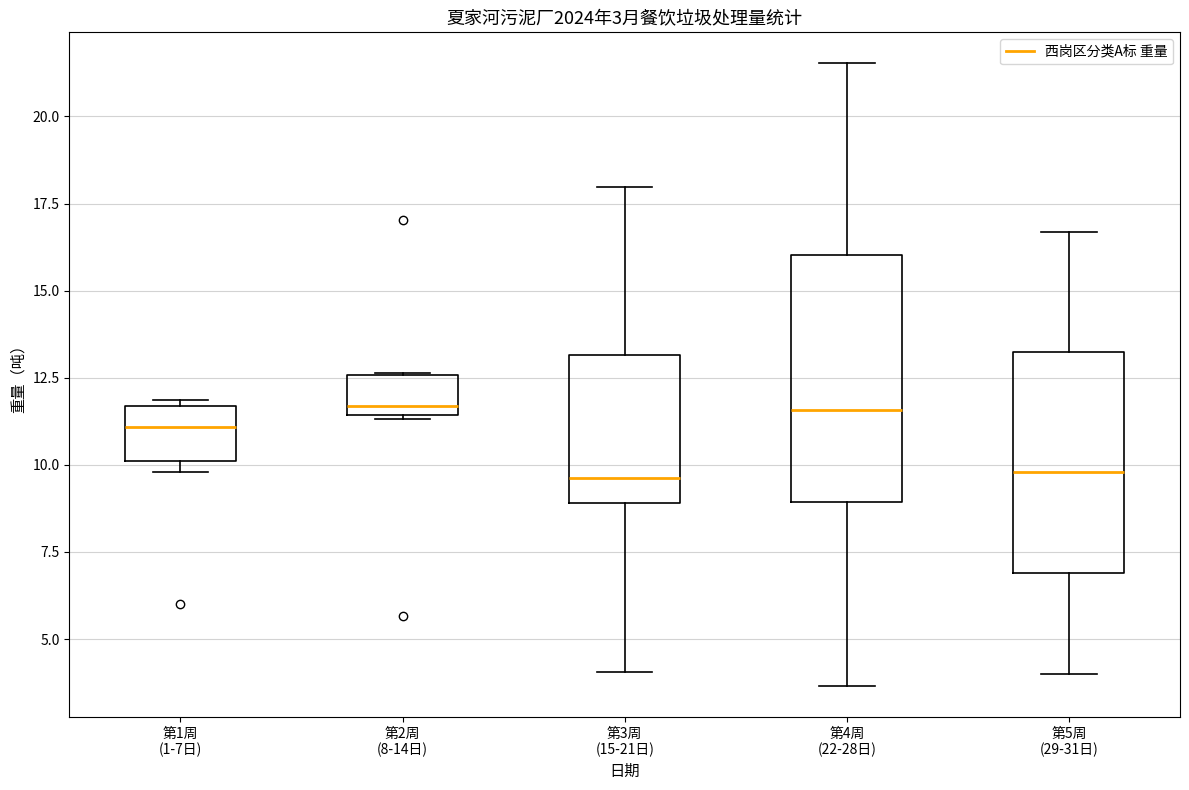

Which box is the tallest, from its lower edge to its upper edge?

第4周 (22-28日)